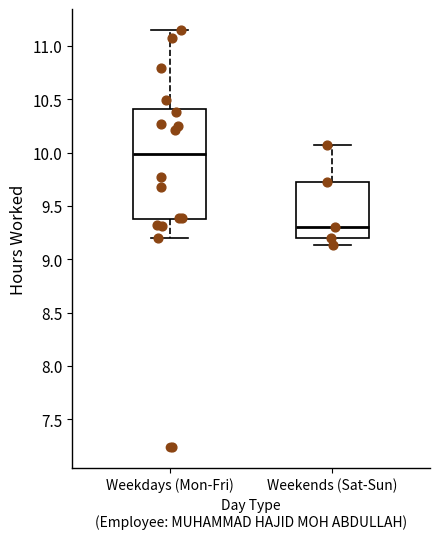

Where does the median line of the box for Weekends (Sat-Sun) sit on the y-axis? The values are not printed on the chart, so give them approximately, as read against the axis.

9.30